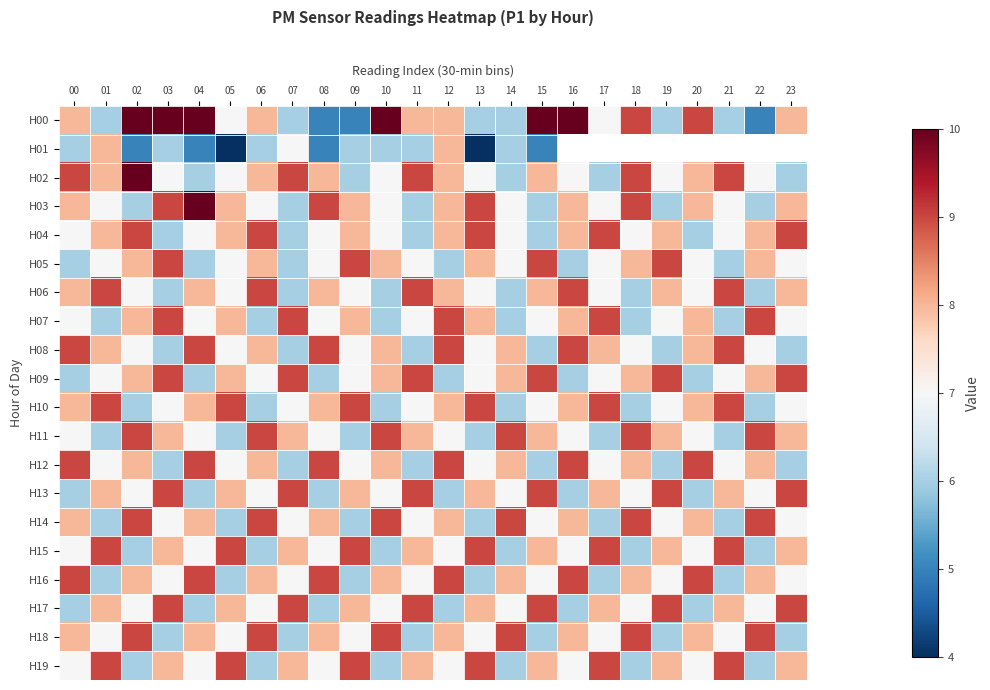

What is the smallest value displayed?

4.0